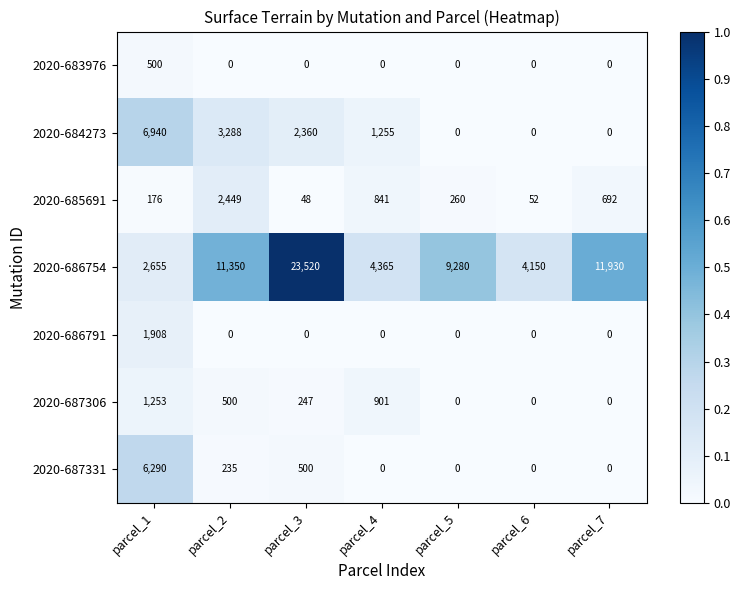

The 2020-686791 series shows -995 at parcel_2. True or false?

False